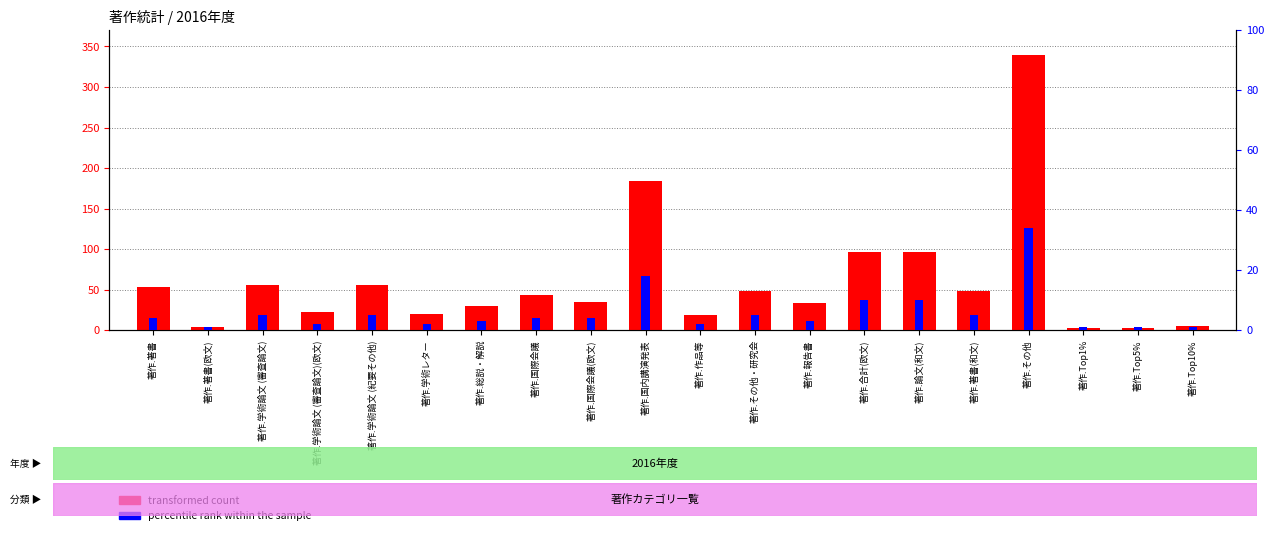

Which category has the highest value in the percentile rank within the sample series?

著作.その他